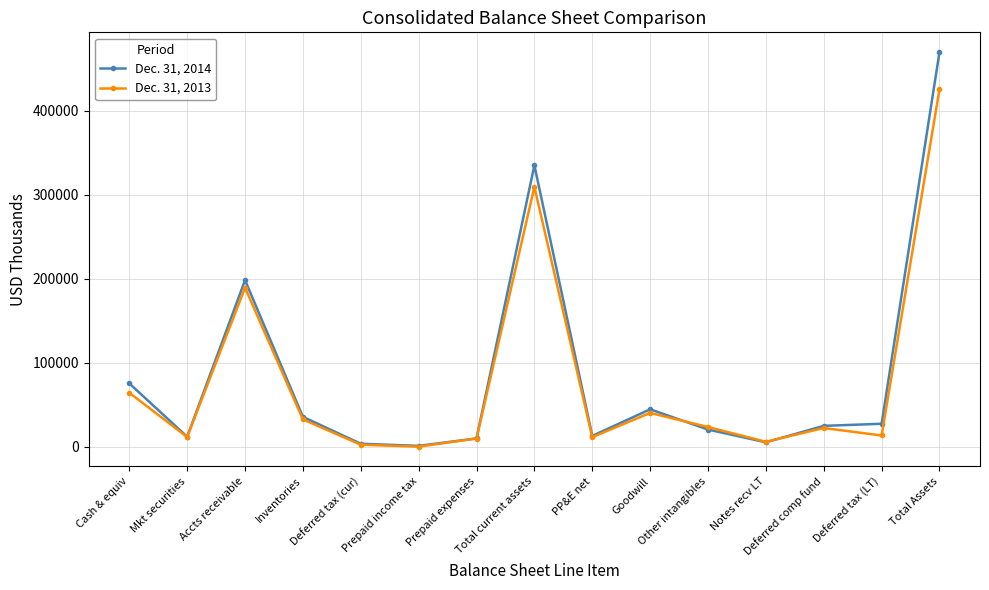

Rank the series by their maximum value, from highest to lowest.

Dec. 31, 2014, Dec. 31, 2013